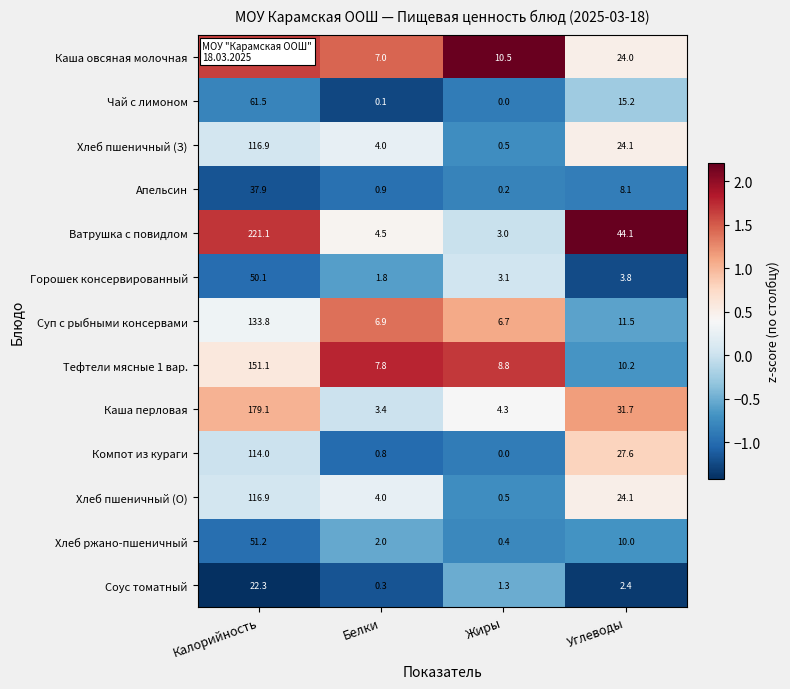

What is the minimum value shown in the chart?

0.0